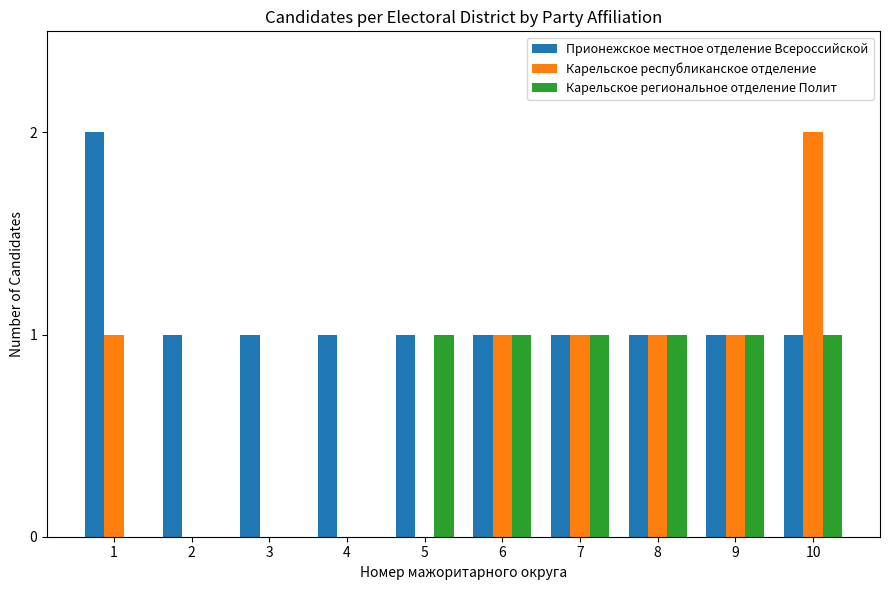

How many categories are shown in the chart?

10